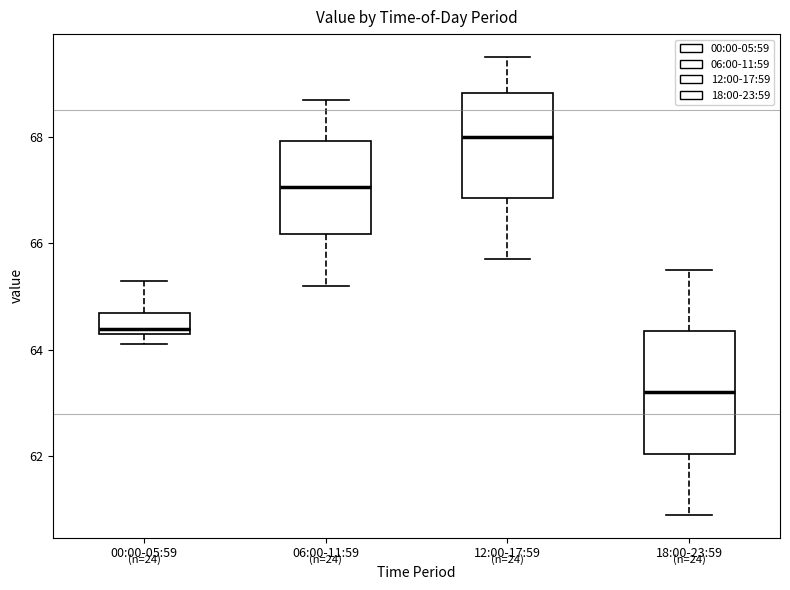

Reading left to right, read every box against the y-axis: the position of its median line, the range the box covers, and the ends of its whiskers. The values are not printed on the chart, so give them approximately, as read against the axis.

00:00-05:59: median 64.4 (just above the box's lower edge), box 64.4 to 64.8, whiskers 64.2 to 65.4
06:00-11:59: median 67.0, box 66.2 to 68.0, whiskers 65.2 to 68.8
12:00-17:59: median 68.0, box 66.8 to 68.8, whiskers 65.8 to 69.6
18:00-23:59: median 63.2, box 62.0 to 64.4, whiskers 61.0 to 65.6